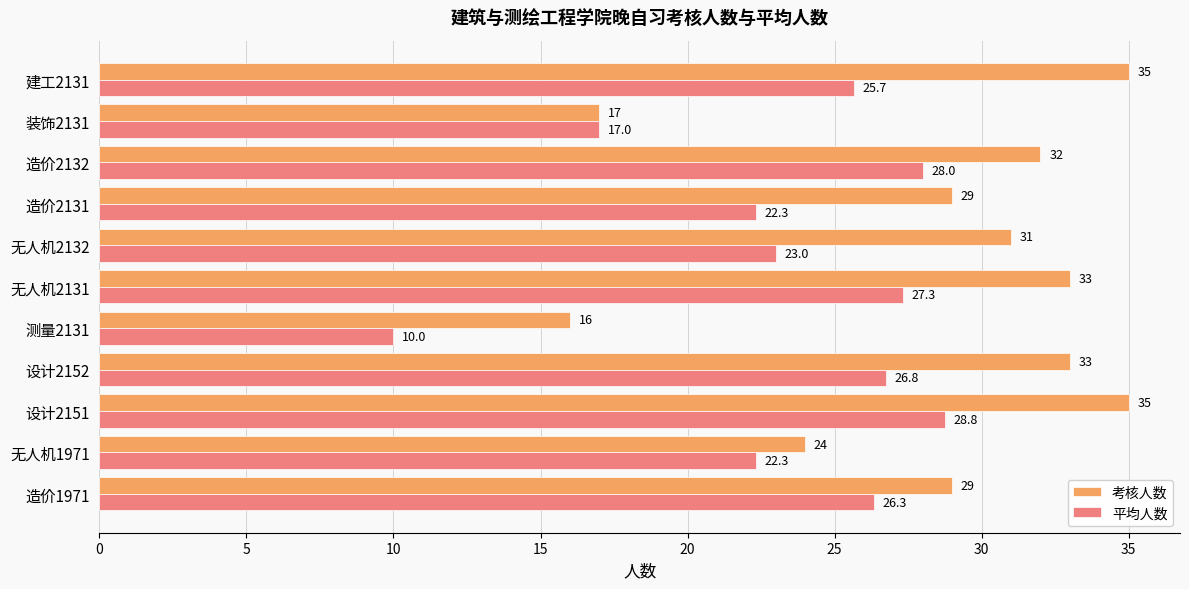

What is the minimum value shown in the chart?

10.0